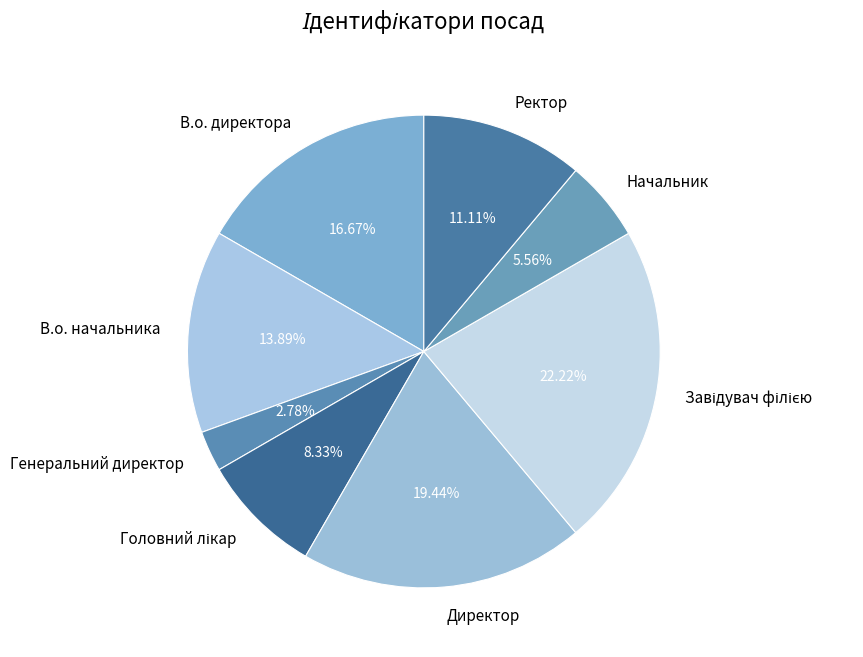

Which slice is the smallest?

Генеральний директор